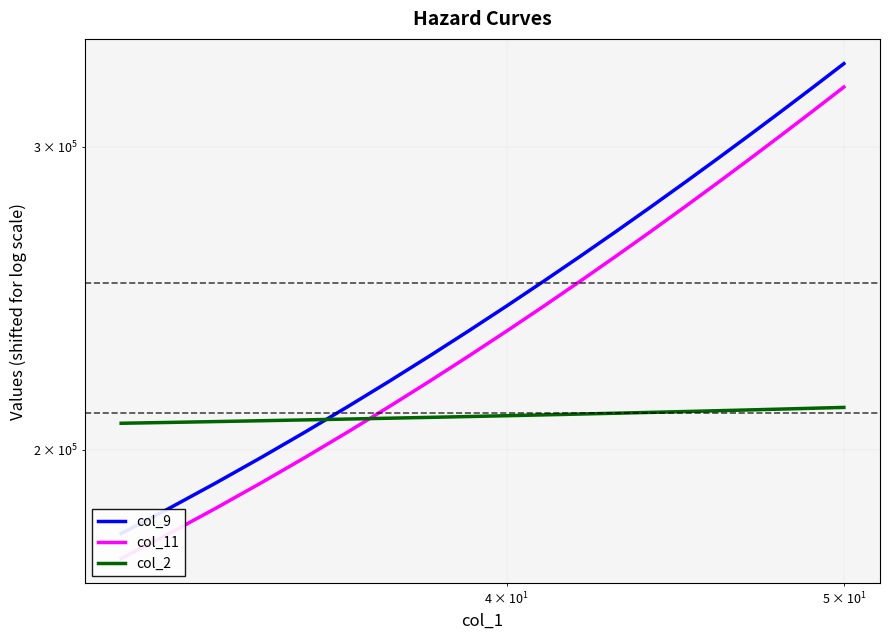

List the series in order of their peak value, highest first.

col_9, col_11, col_2